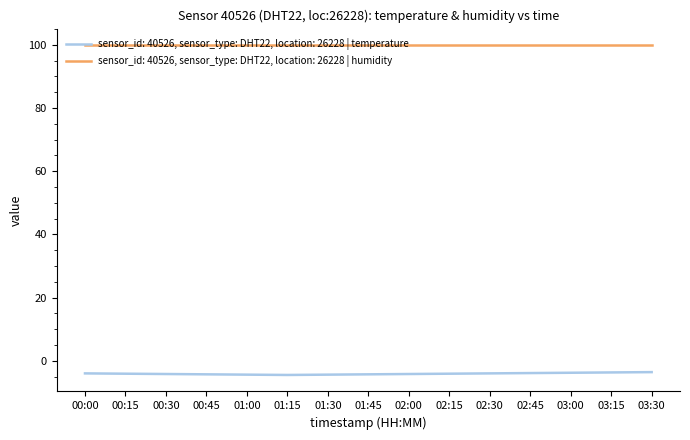

Is it true that sensor_id: 40526, sensor_type: DHT22, location: 26228 | humidity equals 173.7 at 03:00?

False